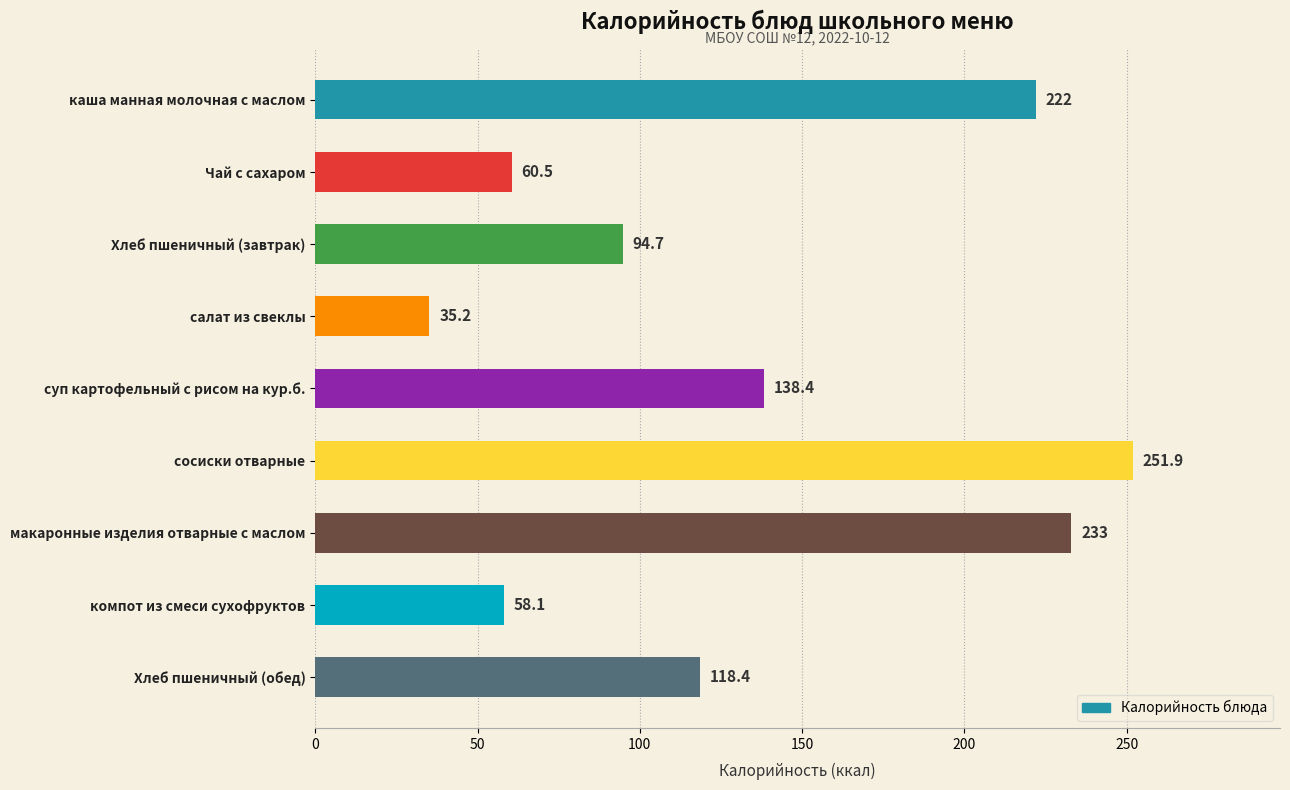

At which category does the chart reach its peak across all series?

сосиски отварные